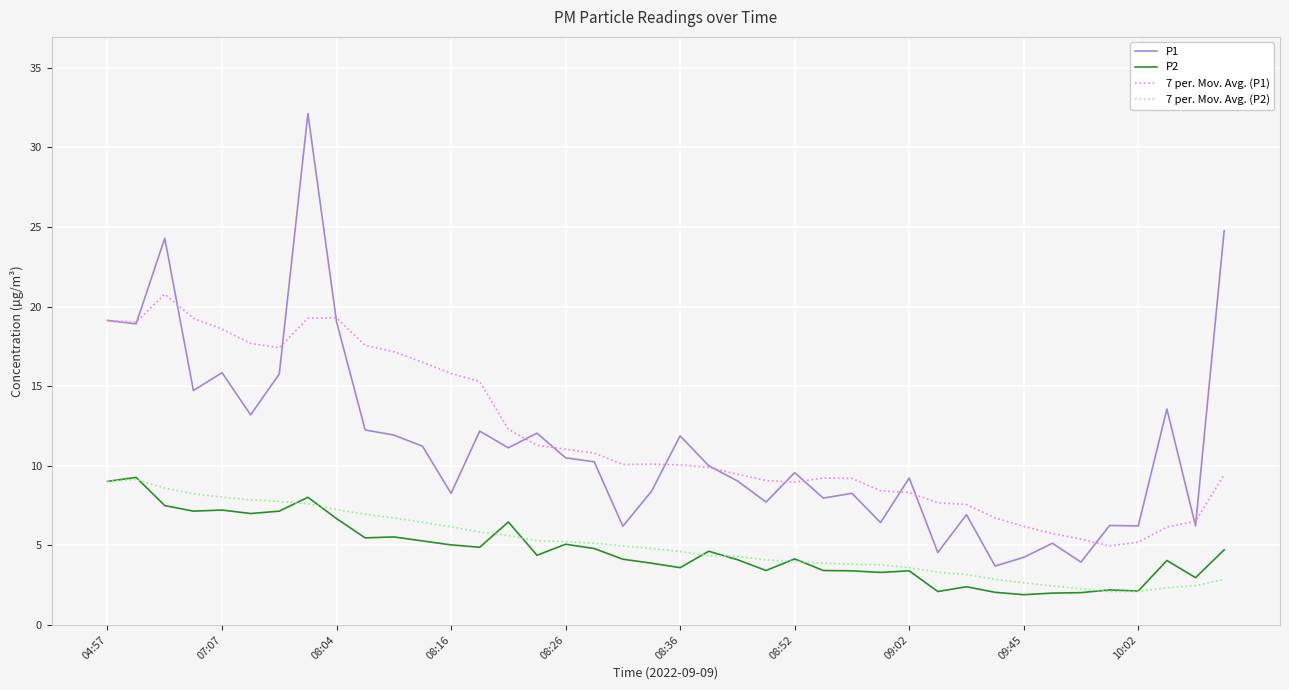

At how many categories does at least one series exceed 31?

1